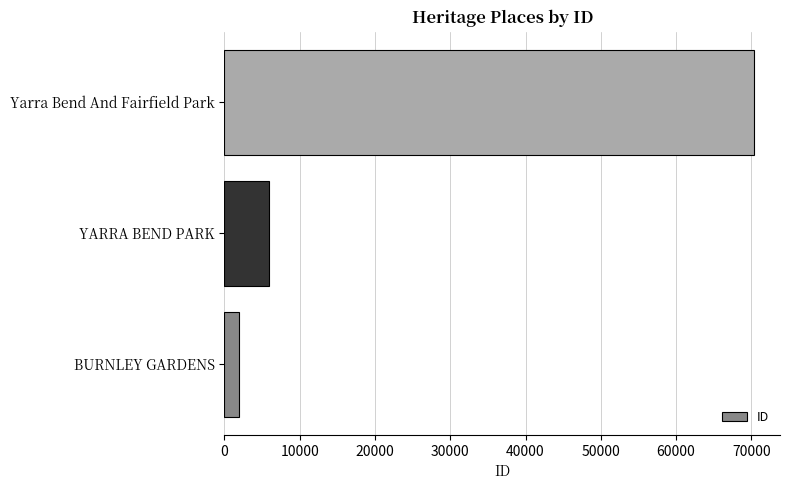

Between YARRA BEND PARK and Yarra Bend And Fairfield Park, which is larger?

Yarra Bend And Fairfield Park